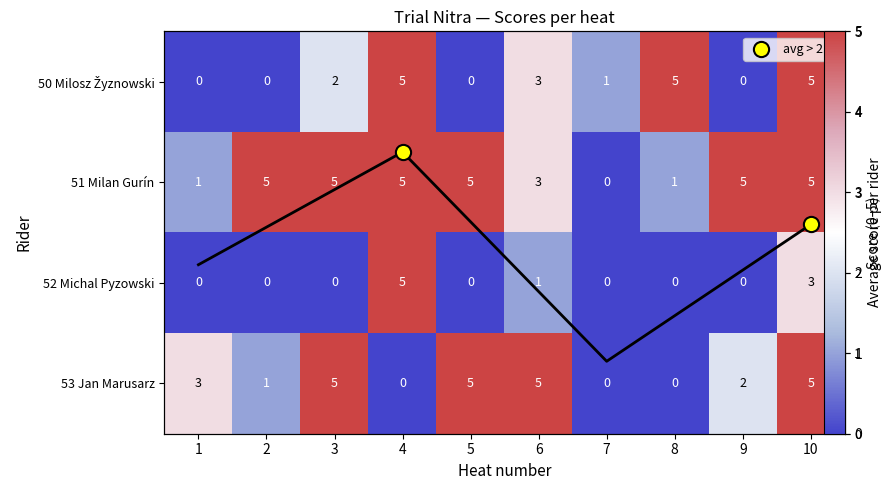

What is the approximate value of 52 Michal Pyzowski at 10?

3